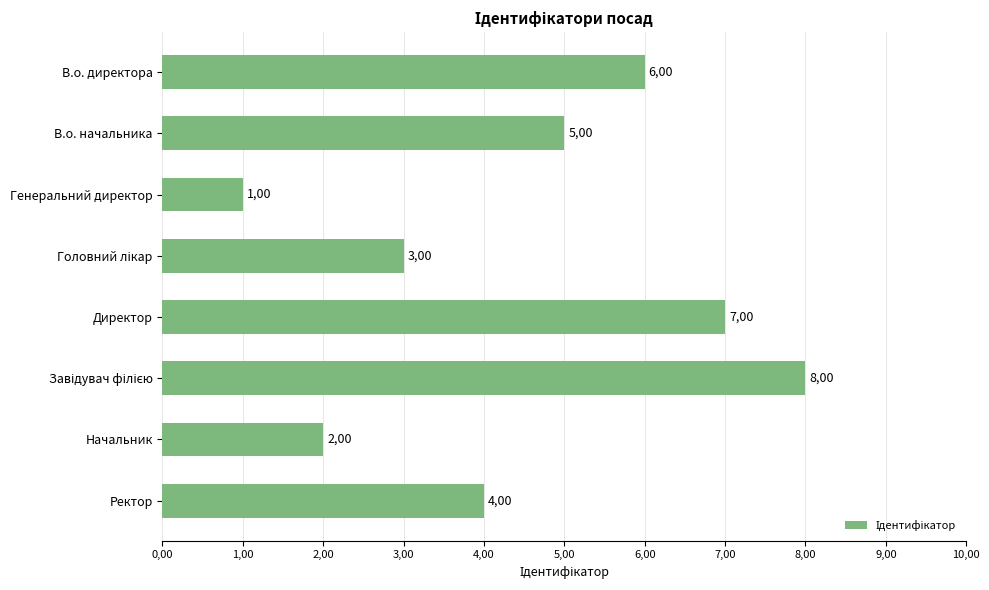

Are the bars horizontal?

Yes